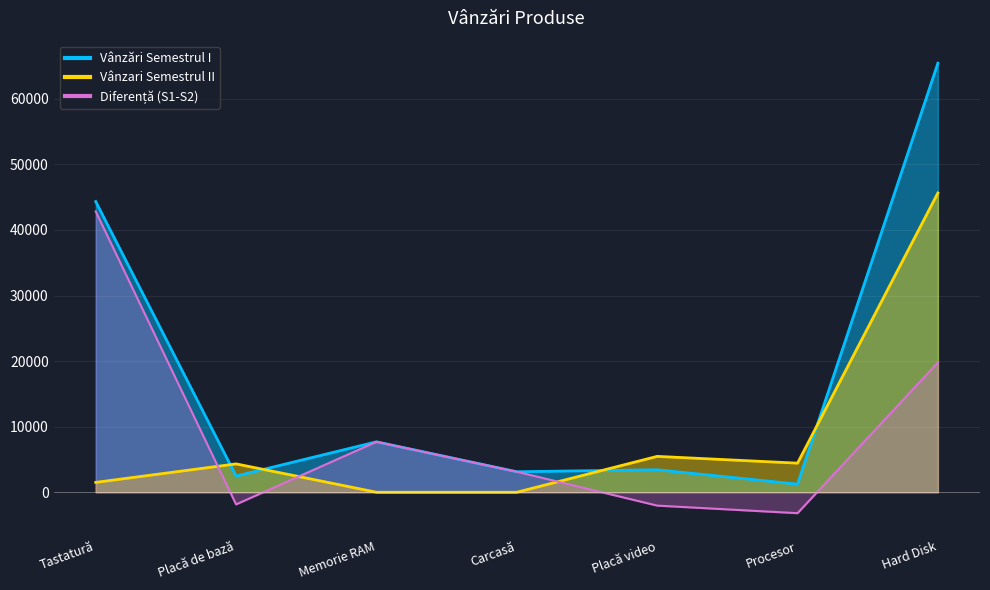

In Vânzari Semestrul II, how many points are higher than both neighbors (excluding endpoints)?

2